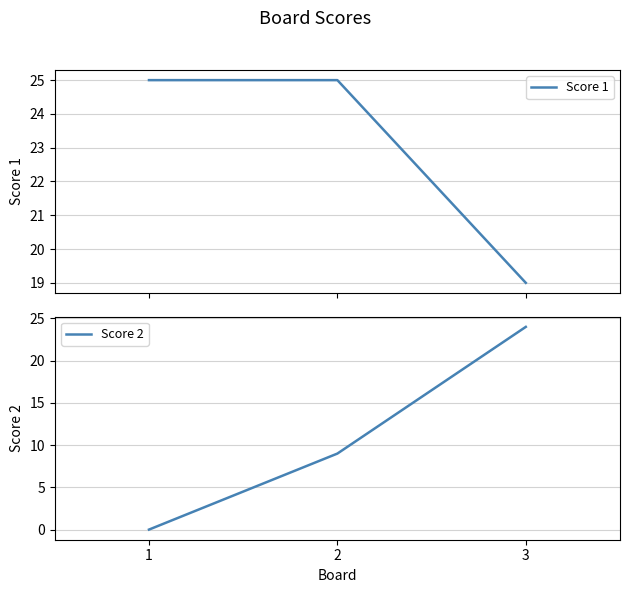

What is the difference between the Score 1 values at 2 and 3?

6